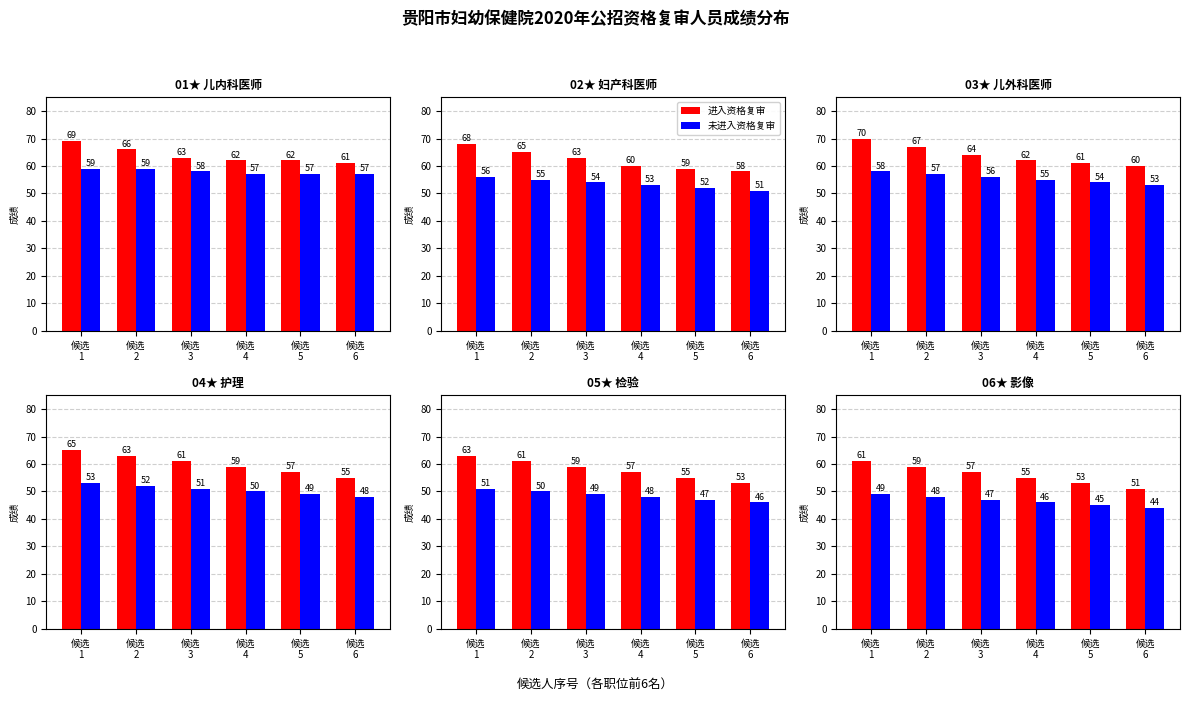

Which category has the highest value across all series?

候选
1